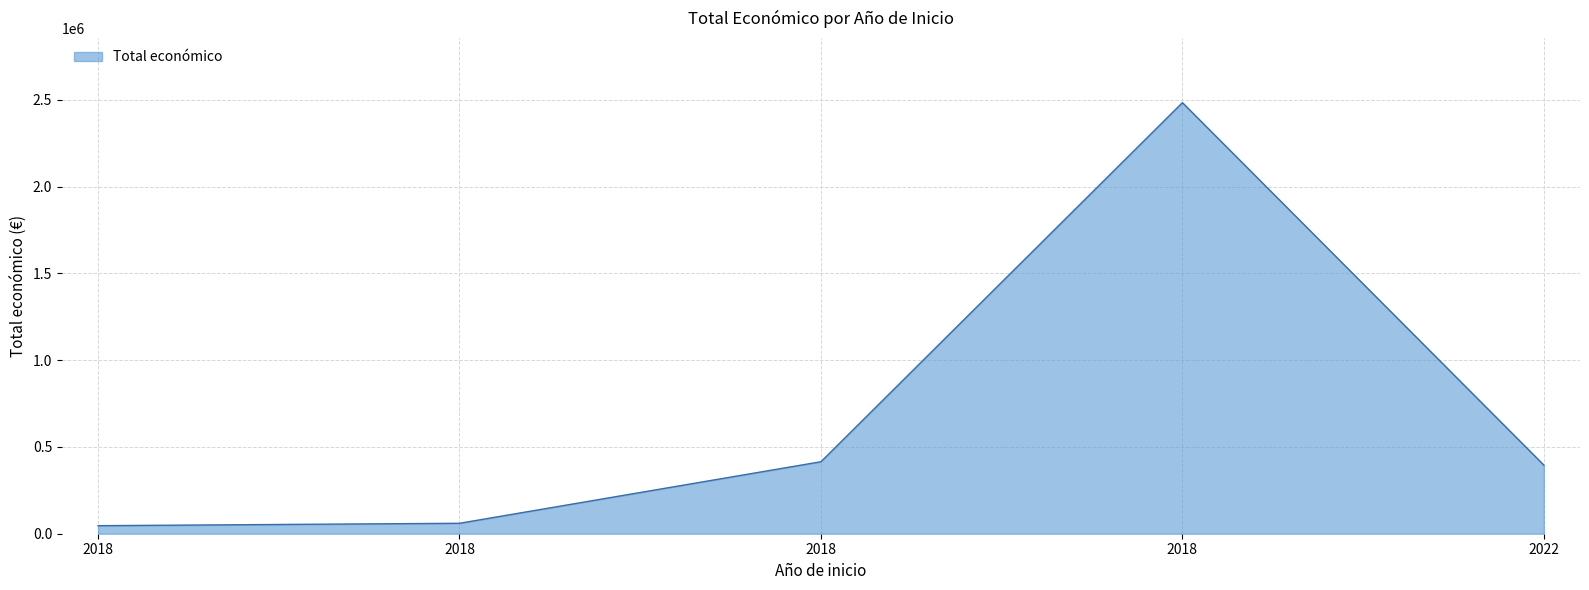

True or false: the data shows 395340 at 2022.

True